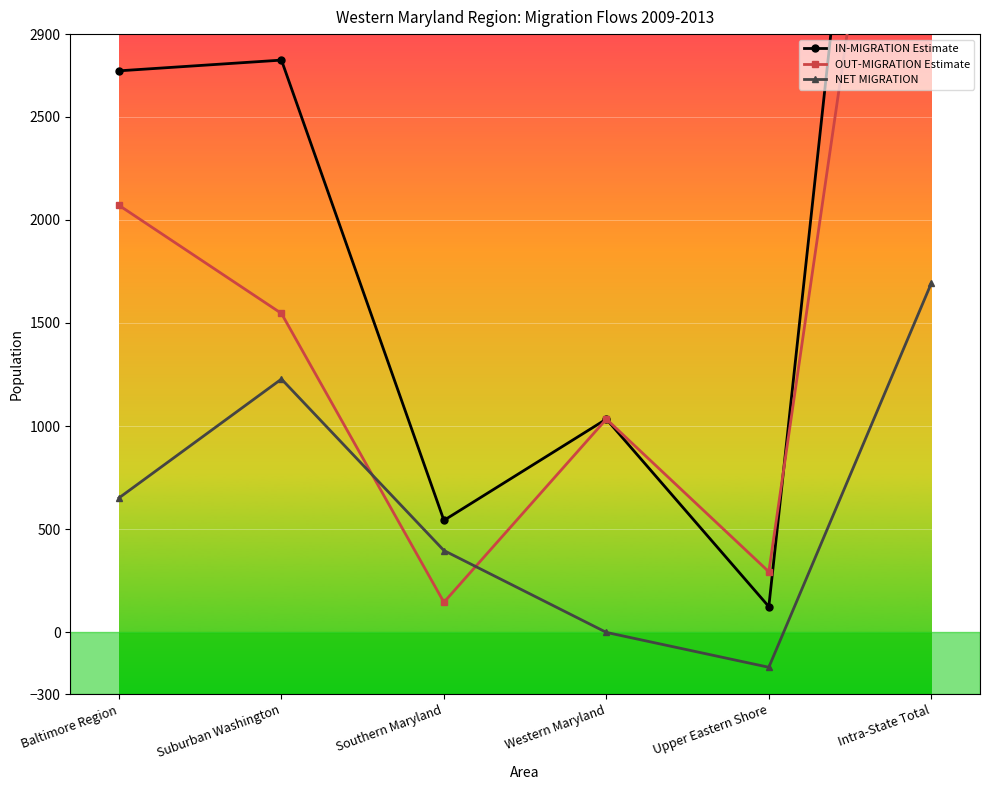

Which category has the highest value across all series?

Intra-State Total